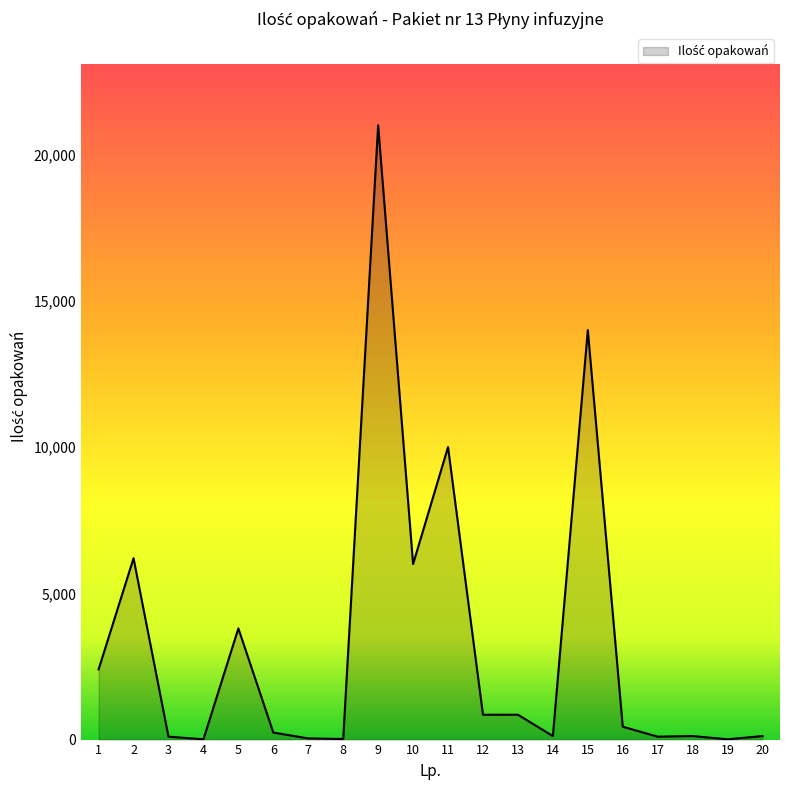

Is it true that the value at 1 is 2400?

True